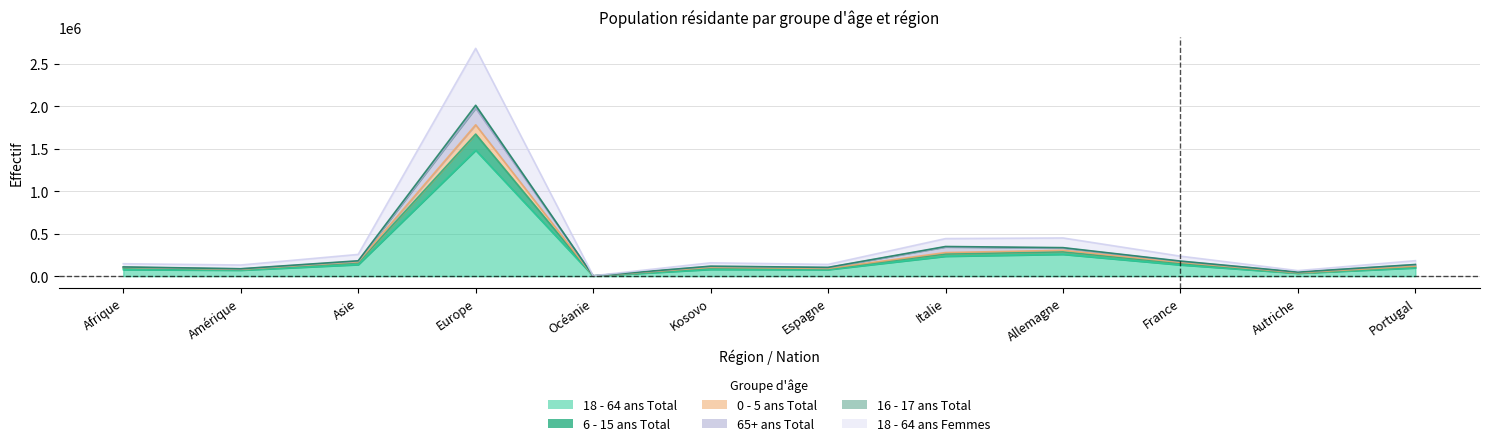

True or false: 18 - 64 ans Femmes and 18 - 64 ans Total cross at least once.

False